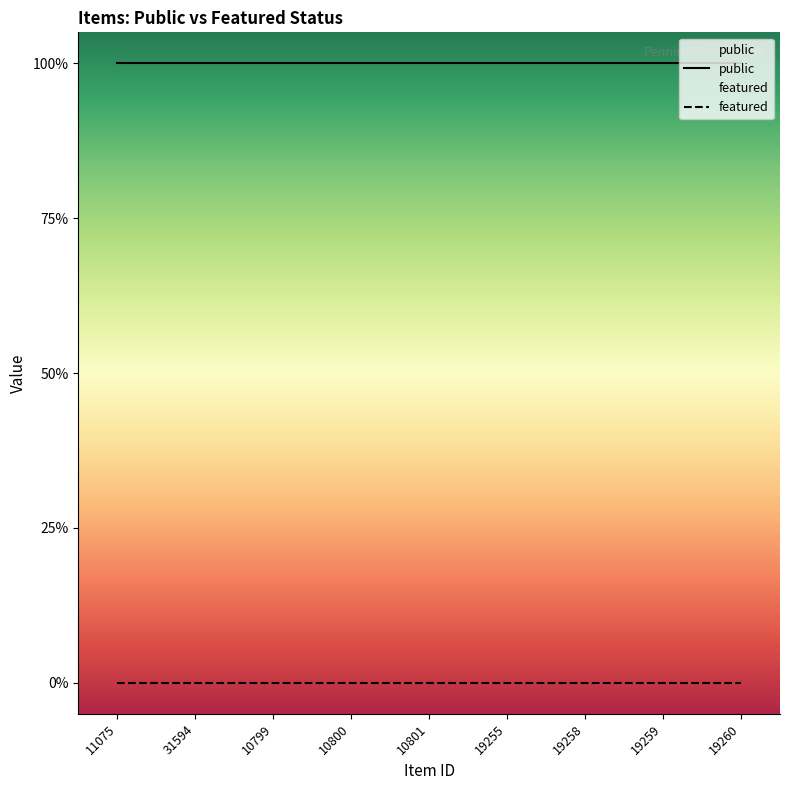

Which label corresponds to the smallest value in the chart?

11075